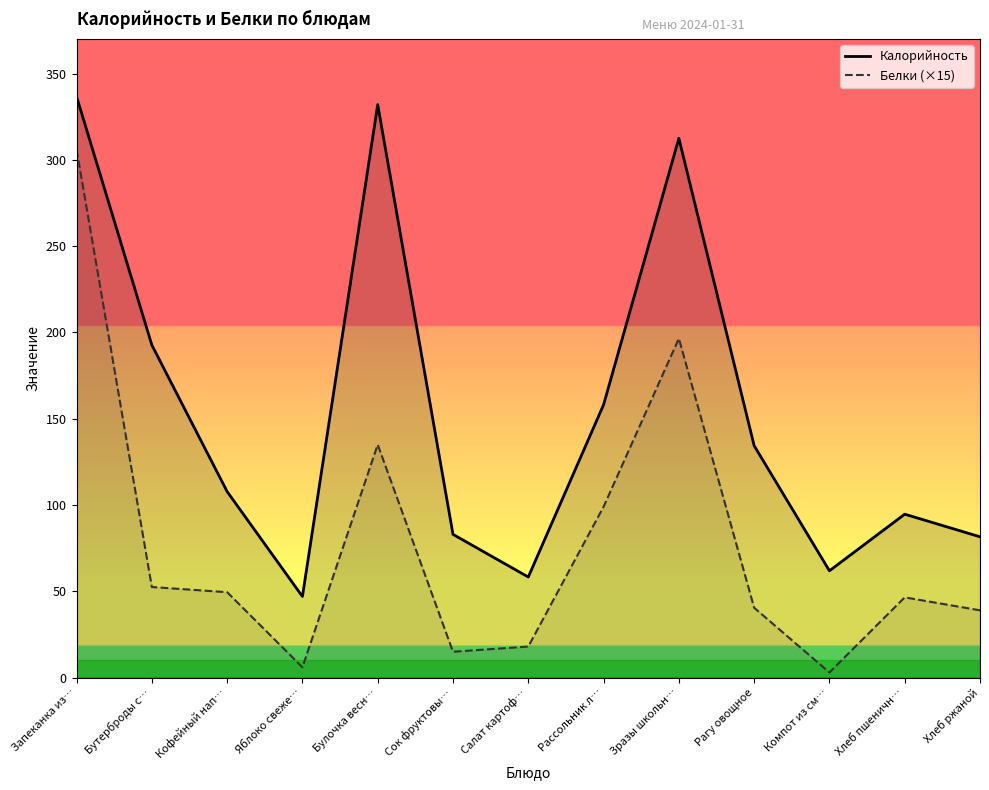

Reading right to left, what are all the values shown in this chart?

Калорийность: Хлеб ржаной=81.6	Хлеб пшеничн…=94.7	Компот из см…=61.9	Рагу овощное=134.4	Зразы школьн…=312.5	Рассольник л…=158.1	Салат картоф…=58.3	Сок фруктовы…=83.0	Булочка весн…=332.0	Яблоко свеже…=47.0	Кофейный нап…=107.8	Бутерброды с…=192.7	Запеканка из…=336.7
Белки (×15): Хлеб ржаной=39.0	Хлеб пшеничн…=46.5	Компот из см…=3.0	Рагу овощное=40.5	Зразы школьн…=196.5	Рассольник л…=99.0	Салат картоф…=18.0	Сок фруктовы…=15.0	Булочка весн…=135.0	Яблоко свеже…=6.0	Кофейный нап…=49.5	Бутерброды с…=52.5	Запеканка из…=306.0